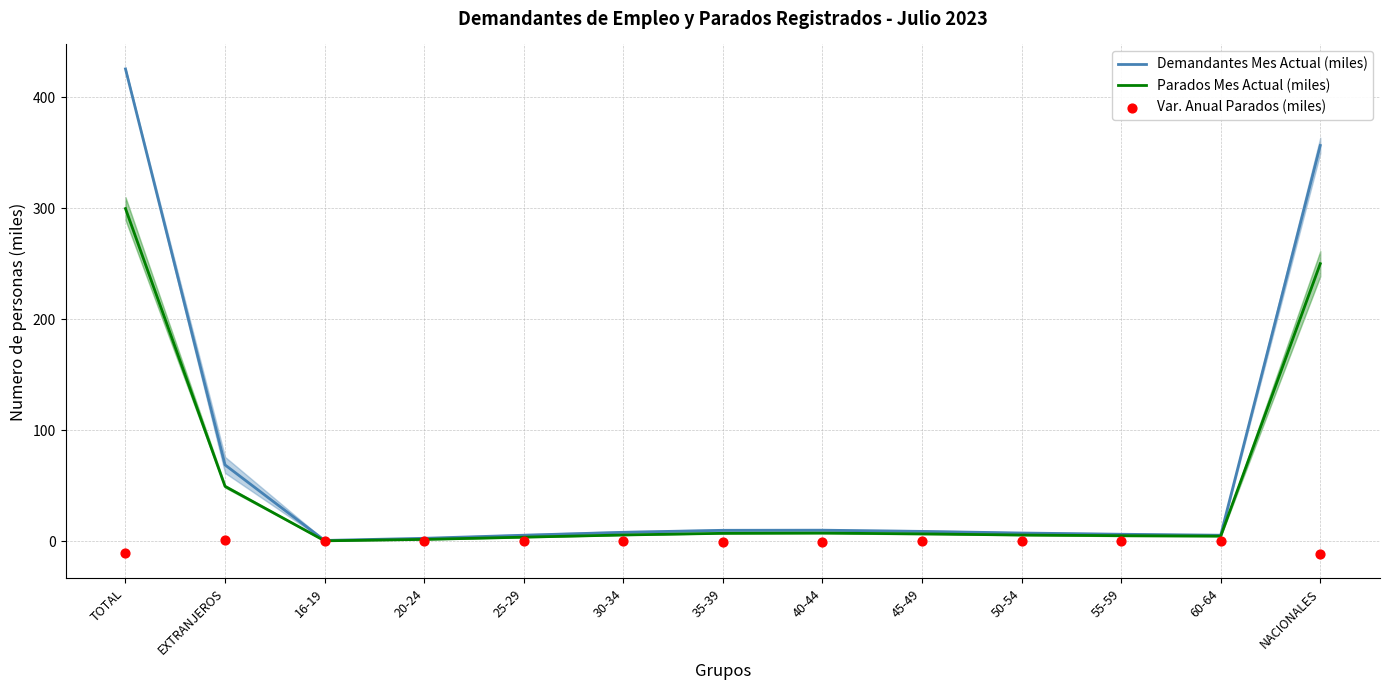

At which category is the sum across all series the highest?

TOTAL